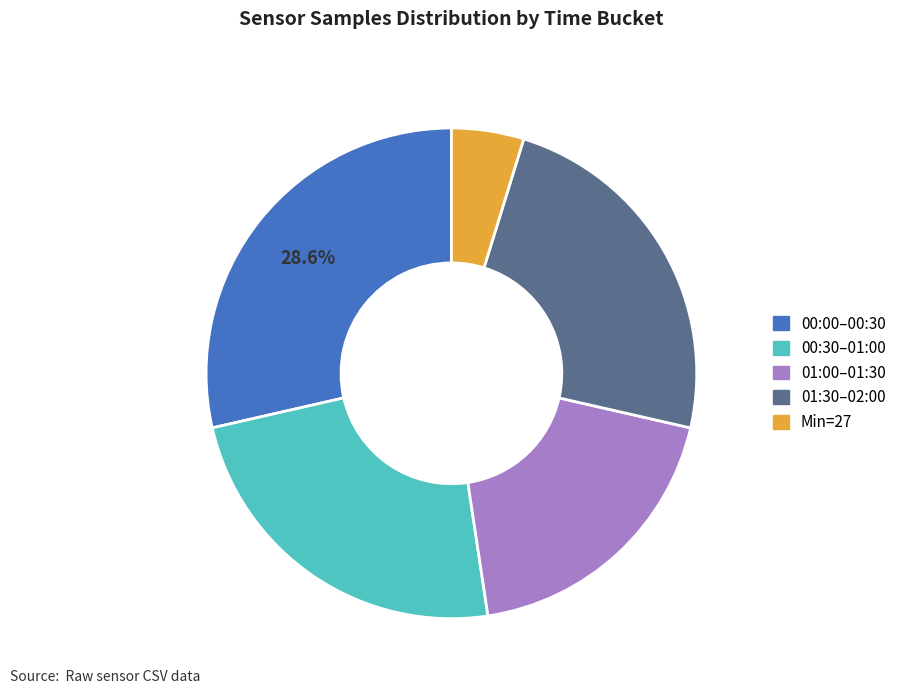

Does any single category account for the majority?

No